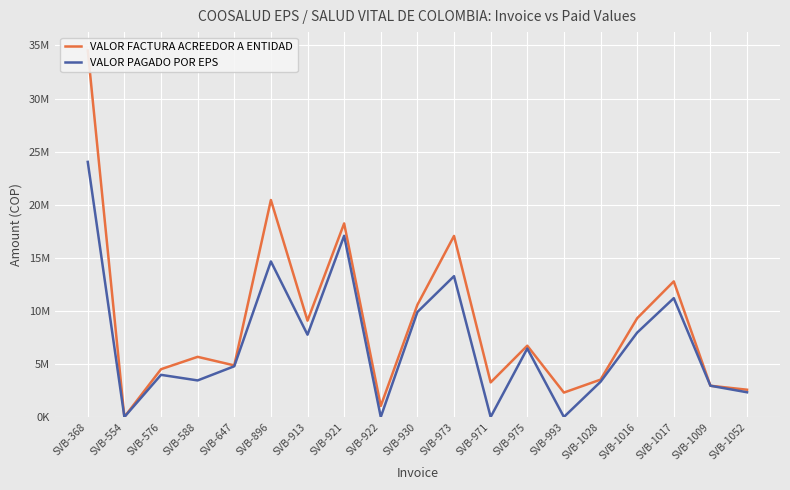

How many lines are shown in the chart?

2